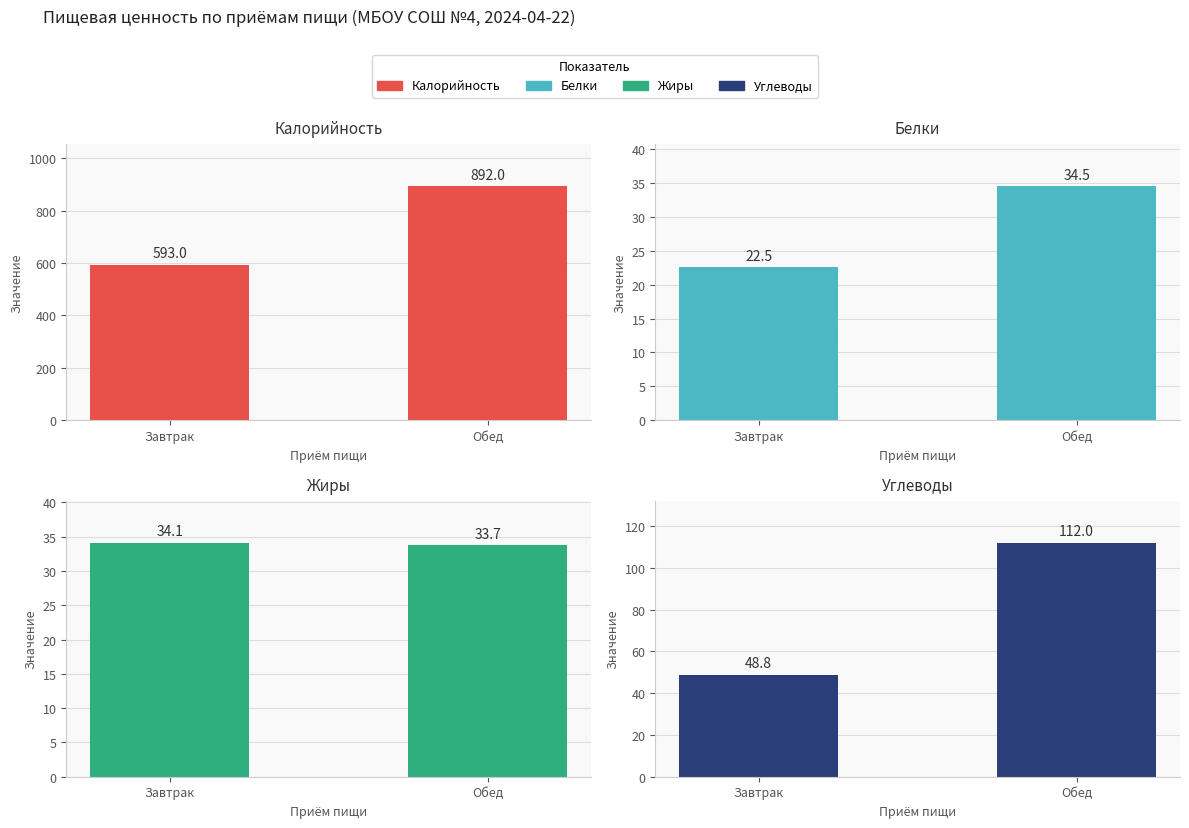

How many data points does each series have?

2